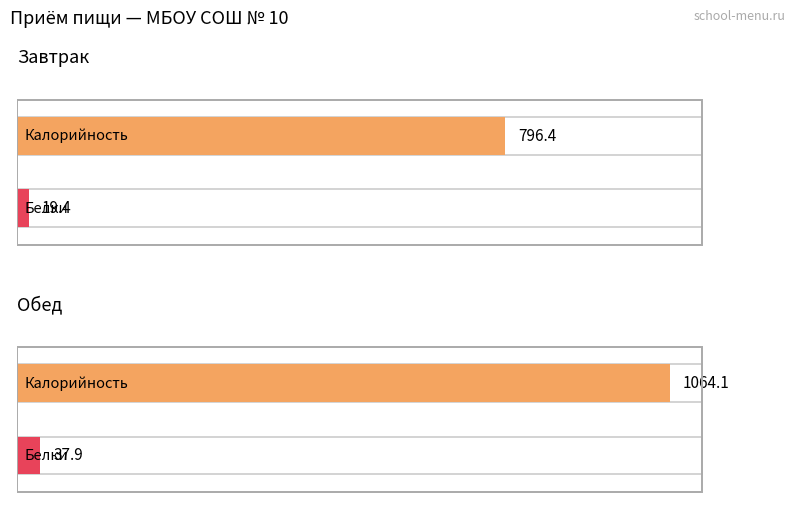

Reading left to right, extract all data points from this chart.

Калорийность: Завтрак=796.4	Обед=1064.1
Белки: Завтрак=19.4	Обед=37.9